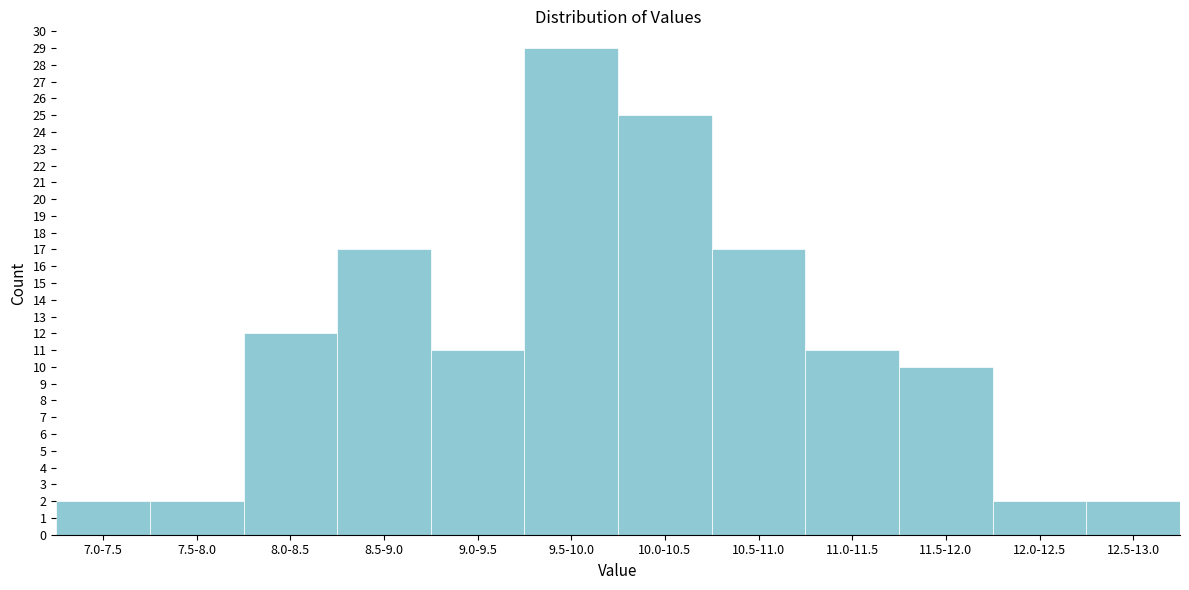

Reading right to left, transcribe all the data shown in this chart.

12.5-13.0=2	12.0-12.5=2	11.5-12.0=10	11.0-11.5=11	10.5-11.0=17	10.0-10.5=25	9.5-10.0=29	9.0-9.5=11	8.5-9.0=17	8.0-8.5=12	7.5-8.0=2	7.0-7.5=2